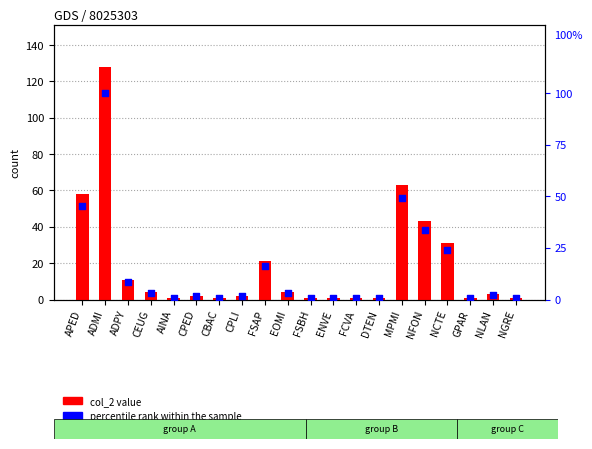

Is the value of percentile rank within the sample at CPED greater than the value of col_2 value at CBAC?

Yes